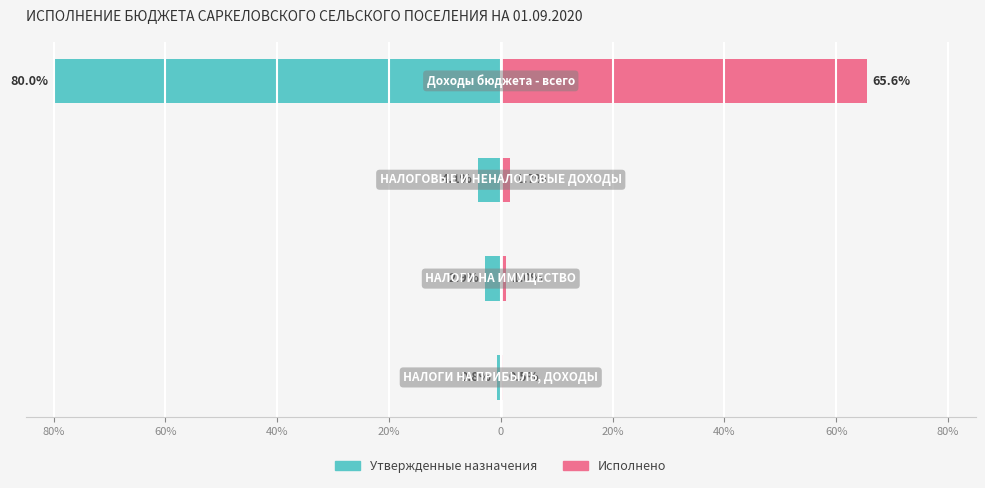

What is the difference between the Утвержденные назначения values at 20% and 60%?

77.1